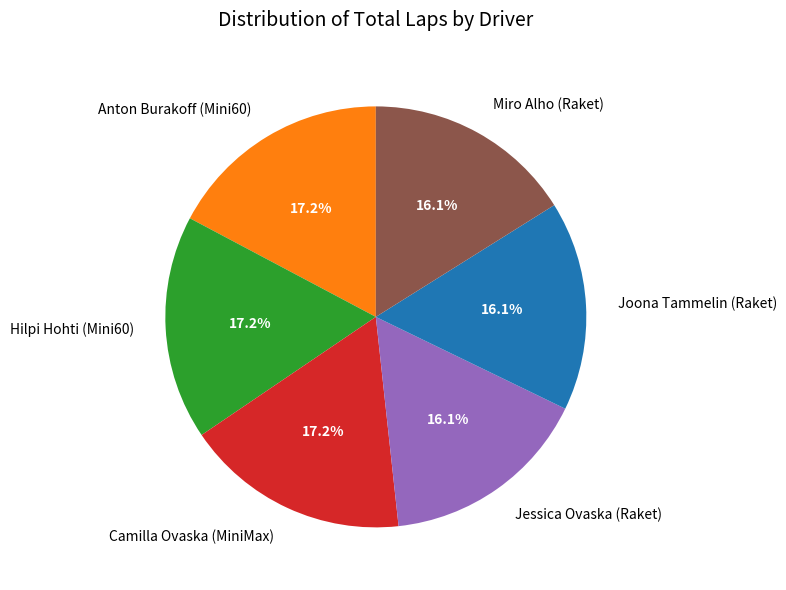

Is the sum of Hilpi Hohti (Mini60) and Anton Burakoff (Mini60) greater than half?

No